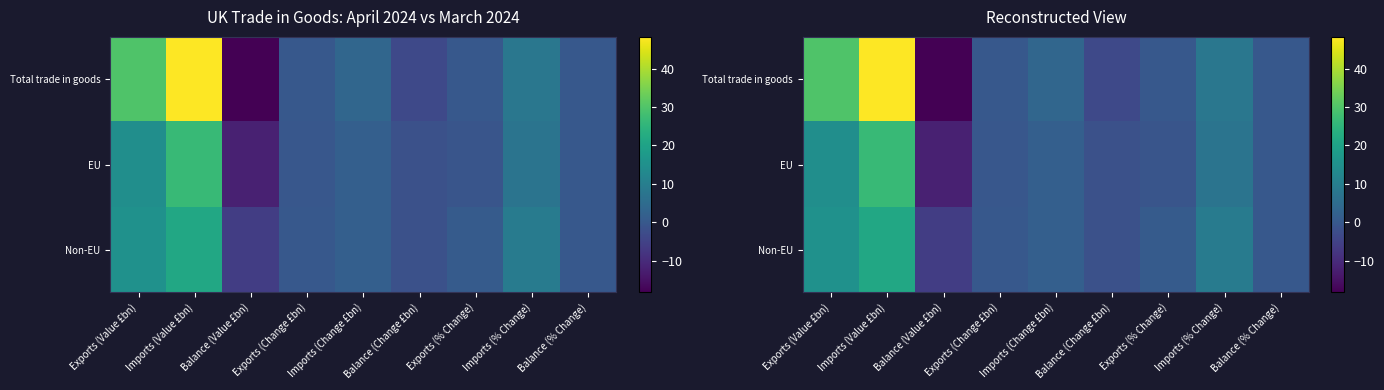

What is the total value across all series at Exports (% Change)?

0.1